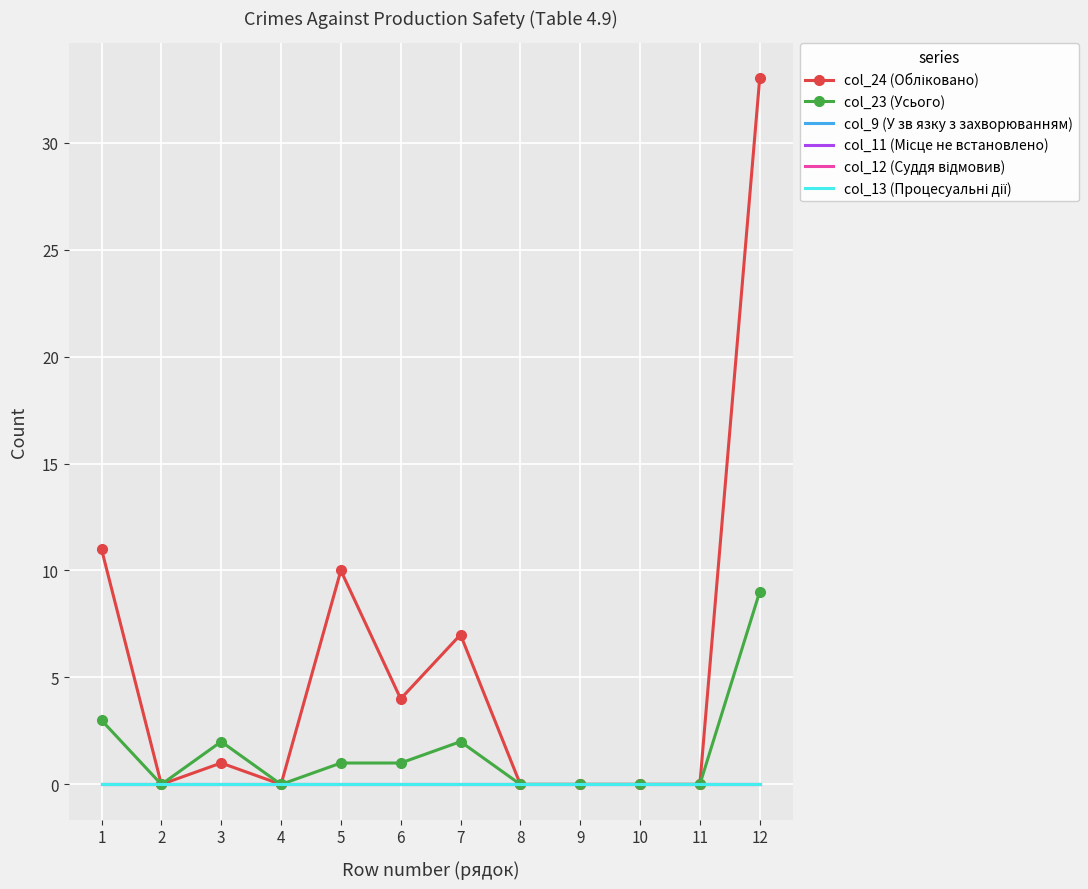

True or false: col_9 (У зв язку з захворюванням) has more than 0 interior local peaks.

False